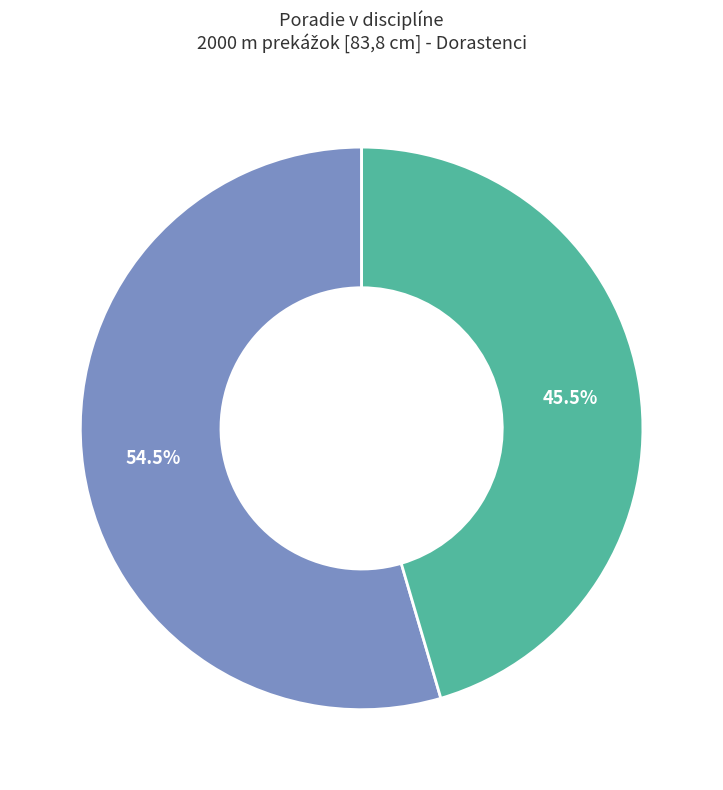

Is there any slice that represents more than half of the pie?

Yes